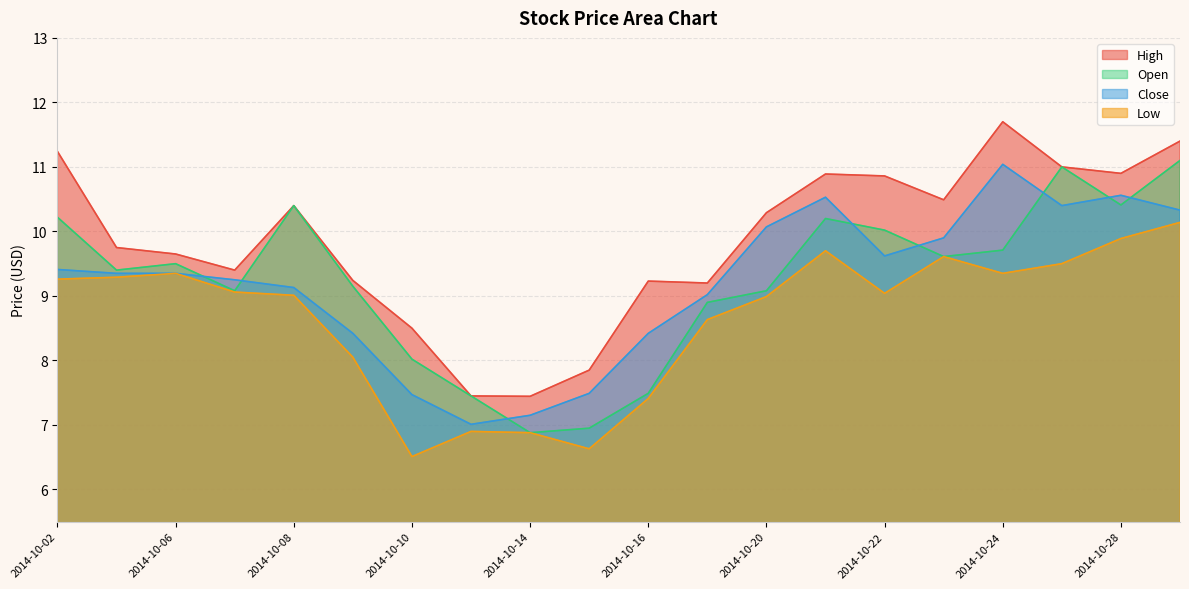

What is the average value of the Low series?

8.7